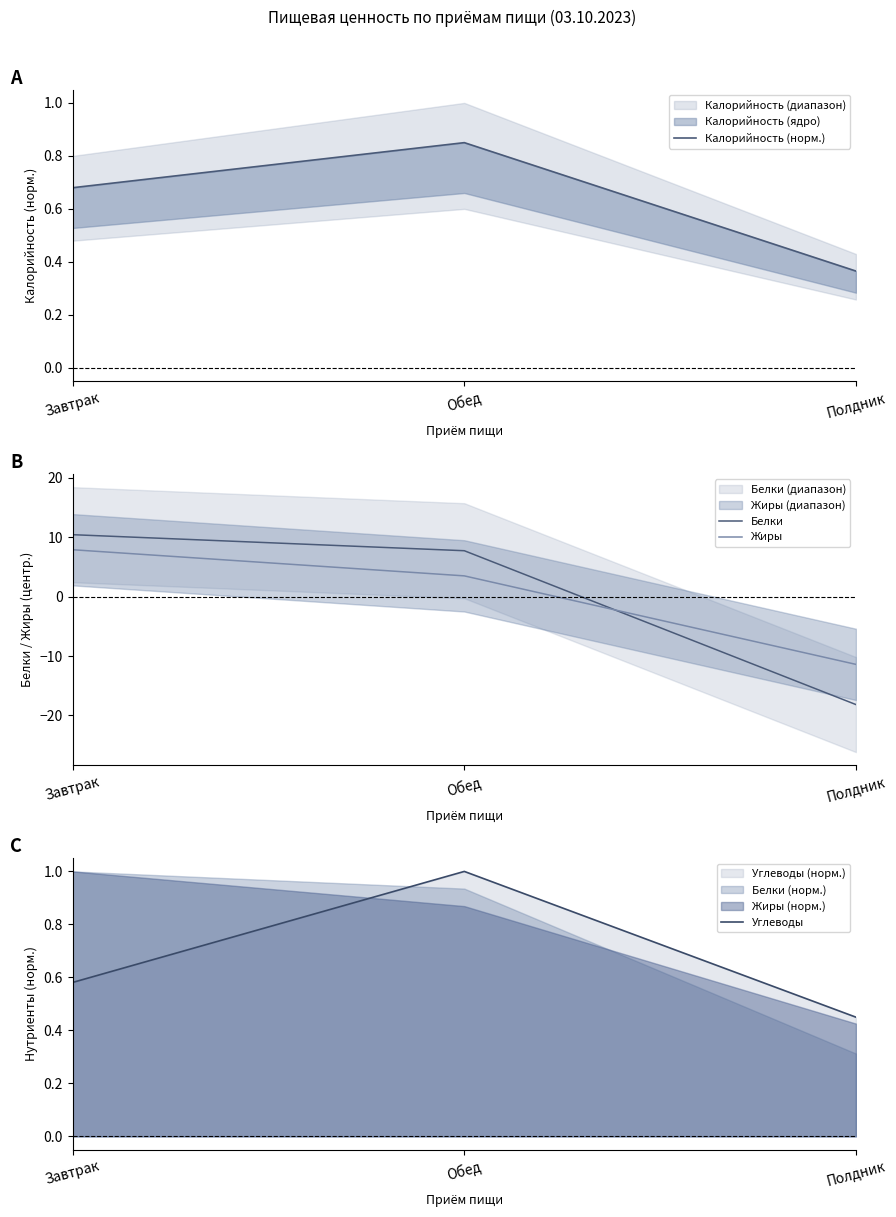

How many lines are shown in the chart?

4